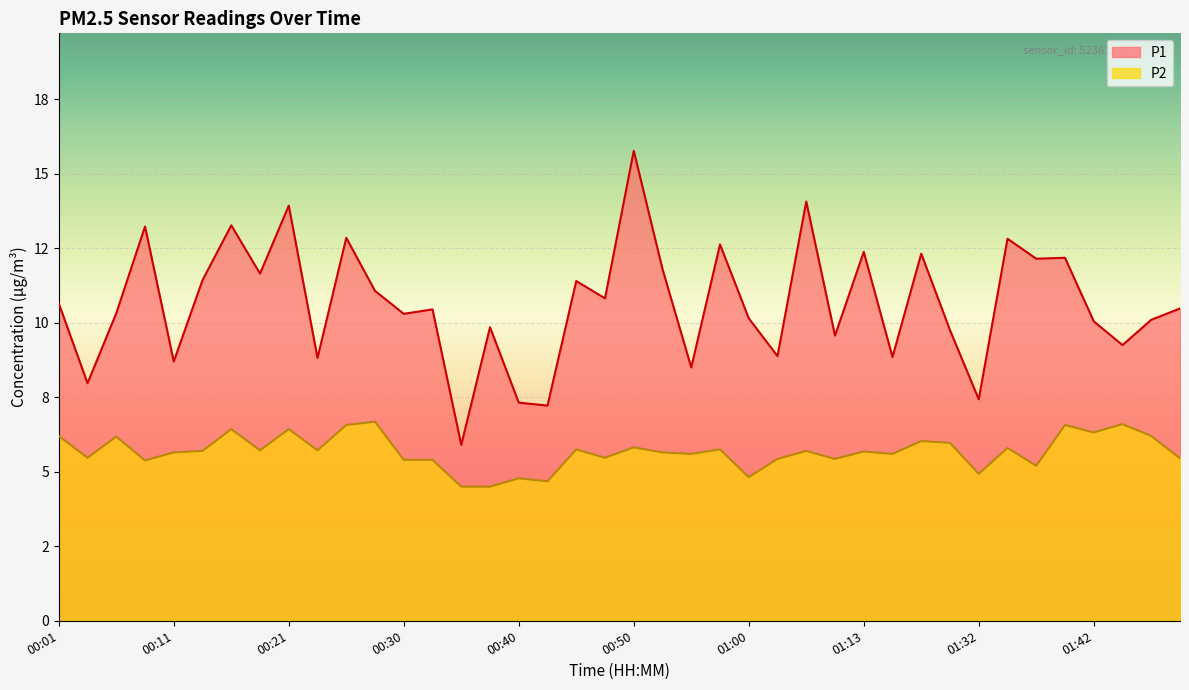

The value of P2 at 01:49 is 5.5. True or false?

True